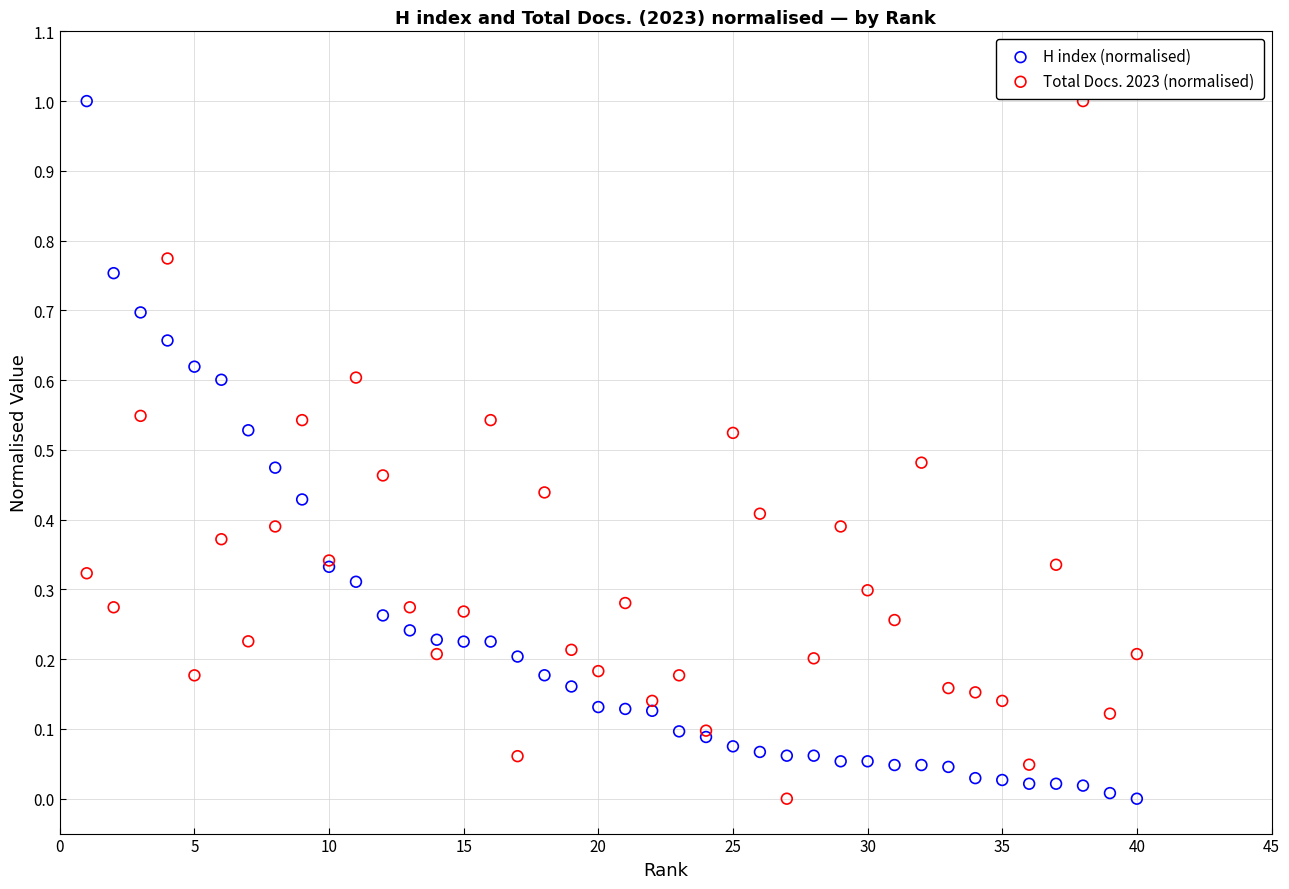

What is the X range (max minus min) for the scatter plot?

39.0